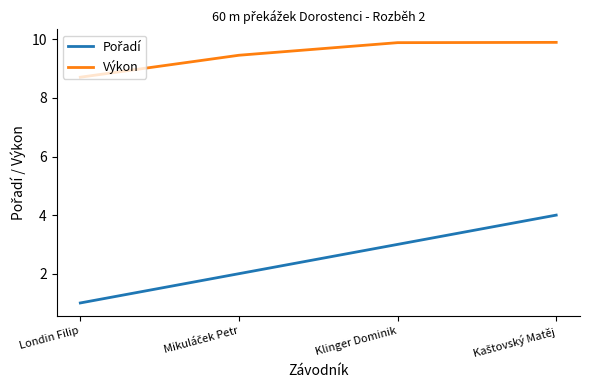

What is the difference between the Výkon values at Klinger Dominik and Londin Filip?

1.2